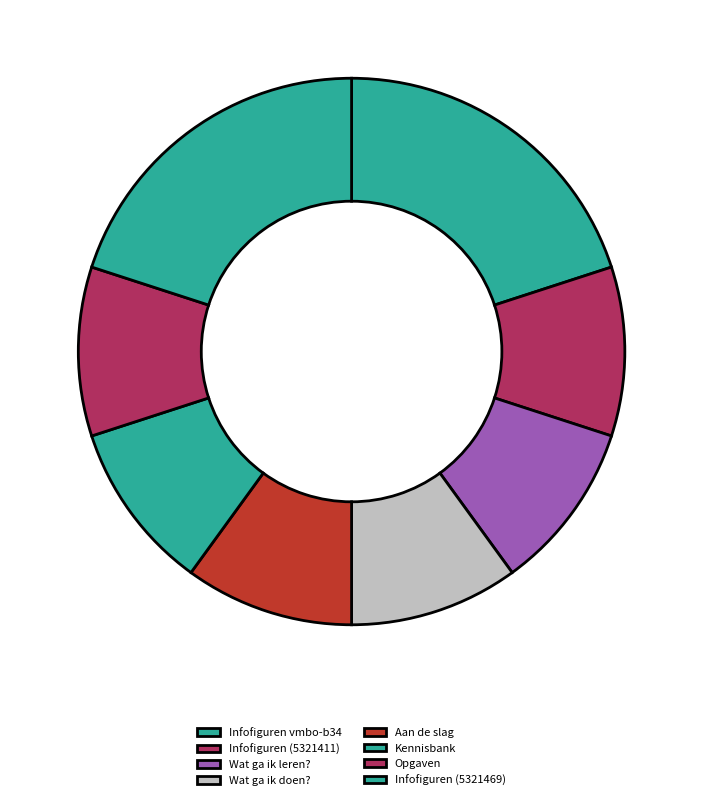

Which category has the smallest portion of the pie?

Infofiguren vmbo-b34